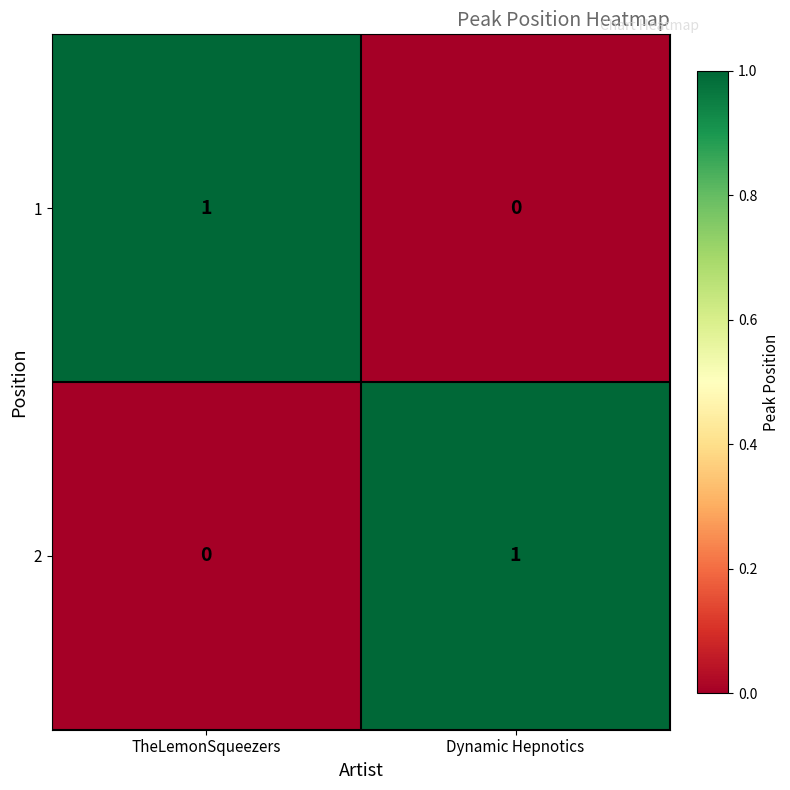

What is the spread (max minus min) of values at Dynamic Hepnotics?

1